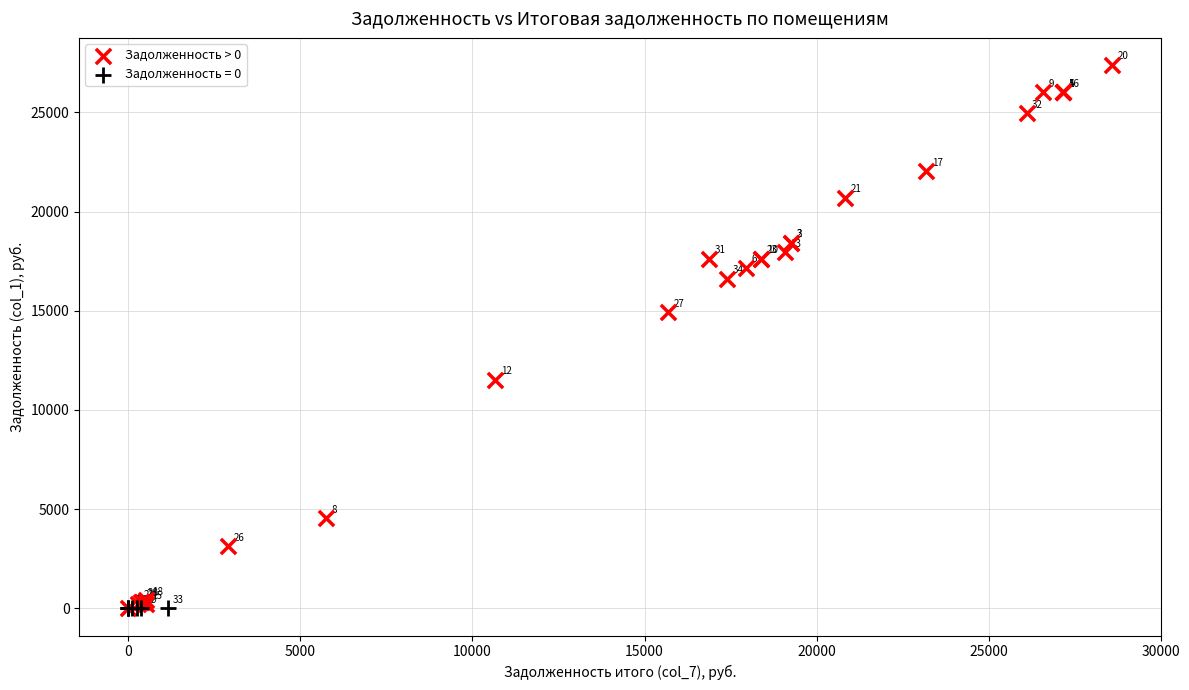

Which series reaches the maximum Y coordinate?

Задолженность > 0